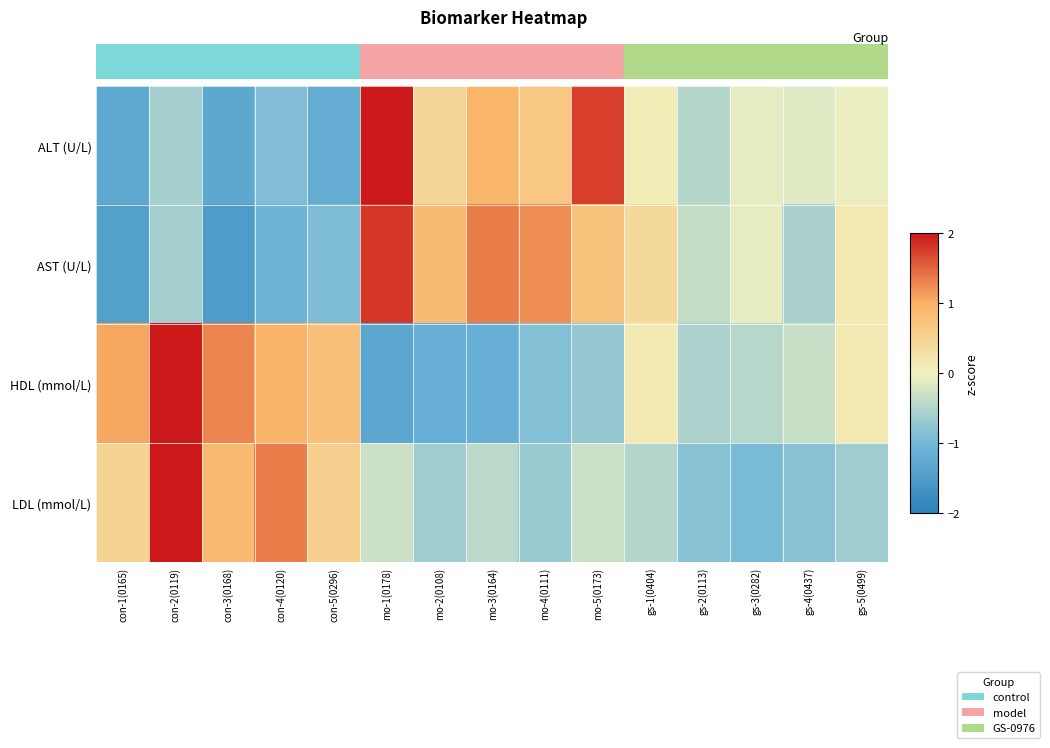

What is the greatest value displayed?

2.8